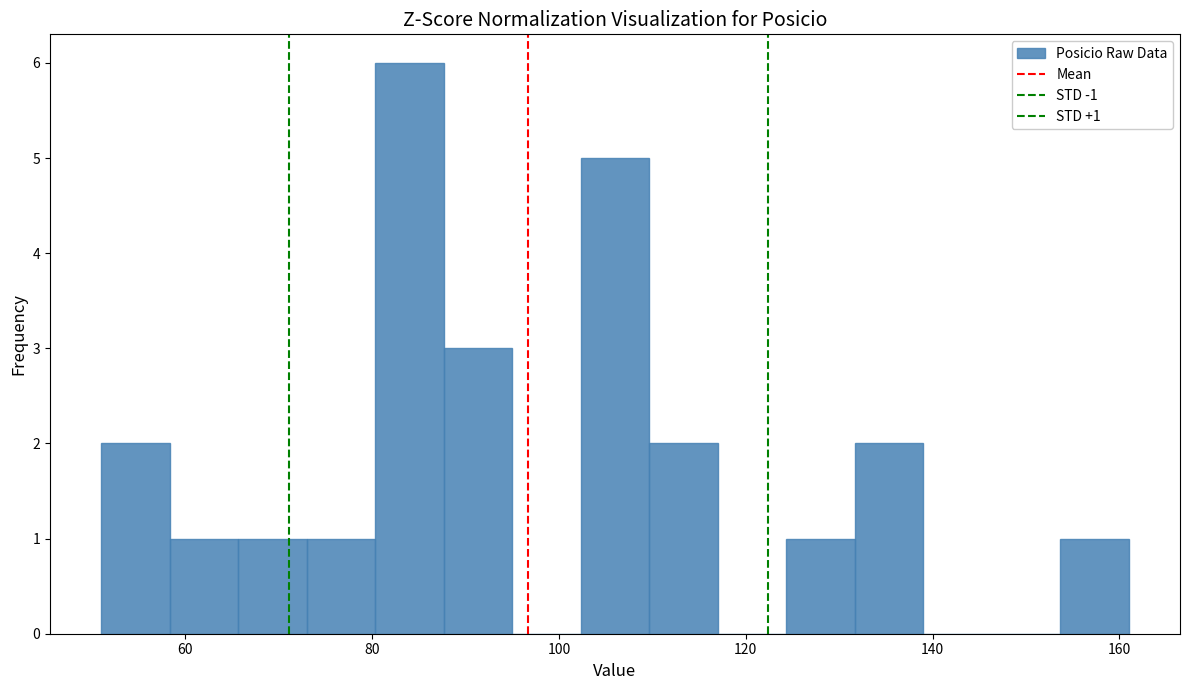

Around what value on the x-axis is the tallest bar? Give the approximate position of its centre, as read against the axis.

84